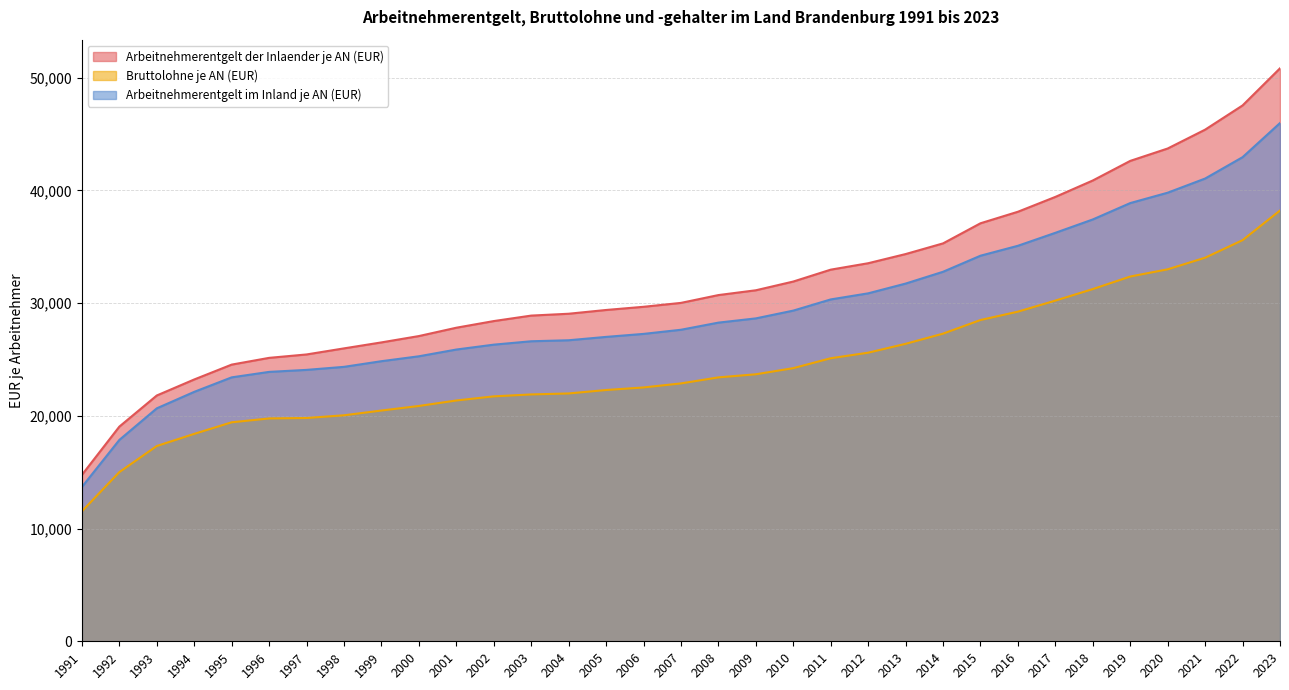

What is the greatest value displayed?

50826